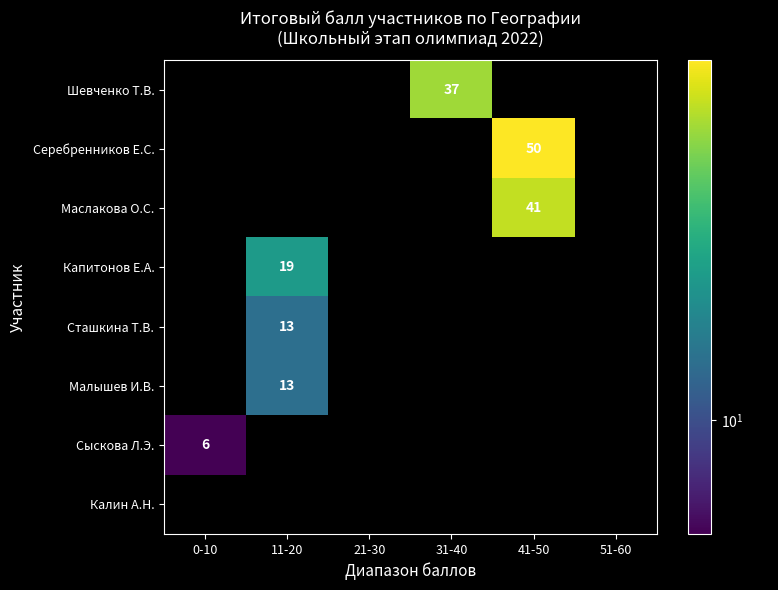

The Серебренников Е.С. series shows 25 at 41-50. True or false?

False